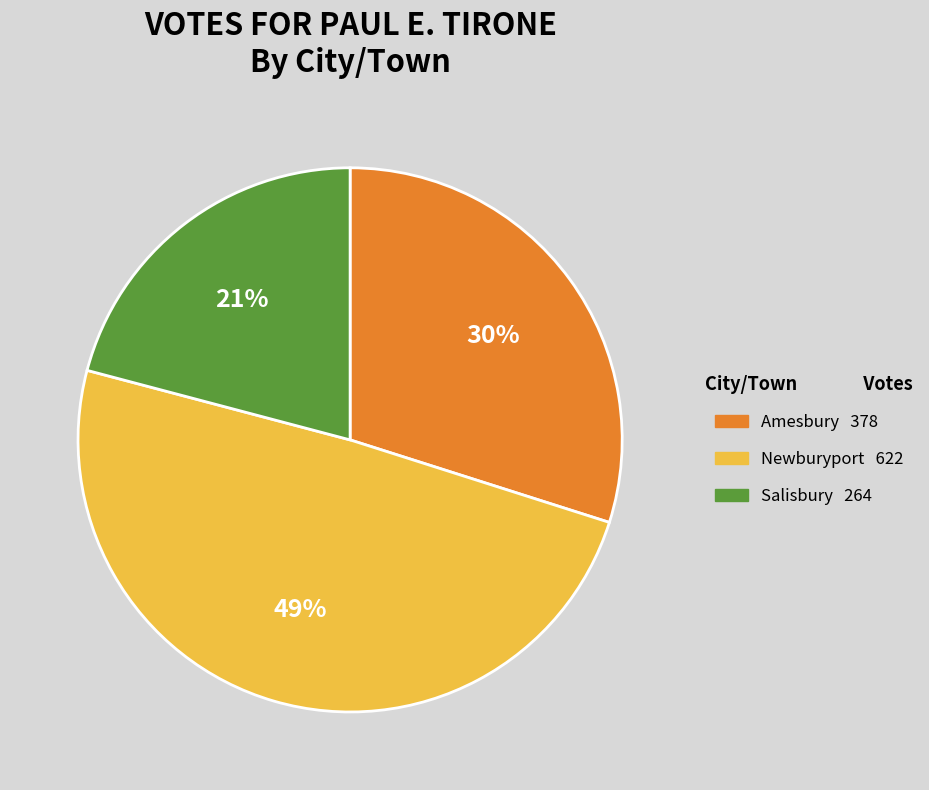

Is there a majority slice in this chart?

No